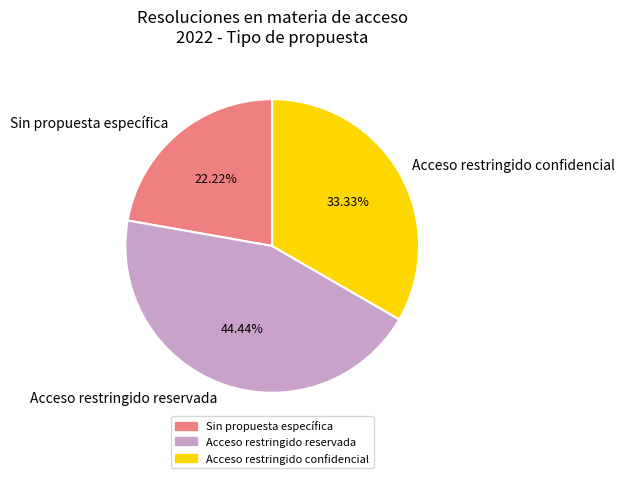

Rank the categories by value from highest to lowest.

Acceso restringido reservada, Acceso restringido confidencial, Sin propuesta específica